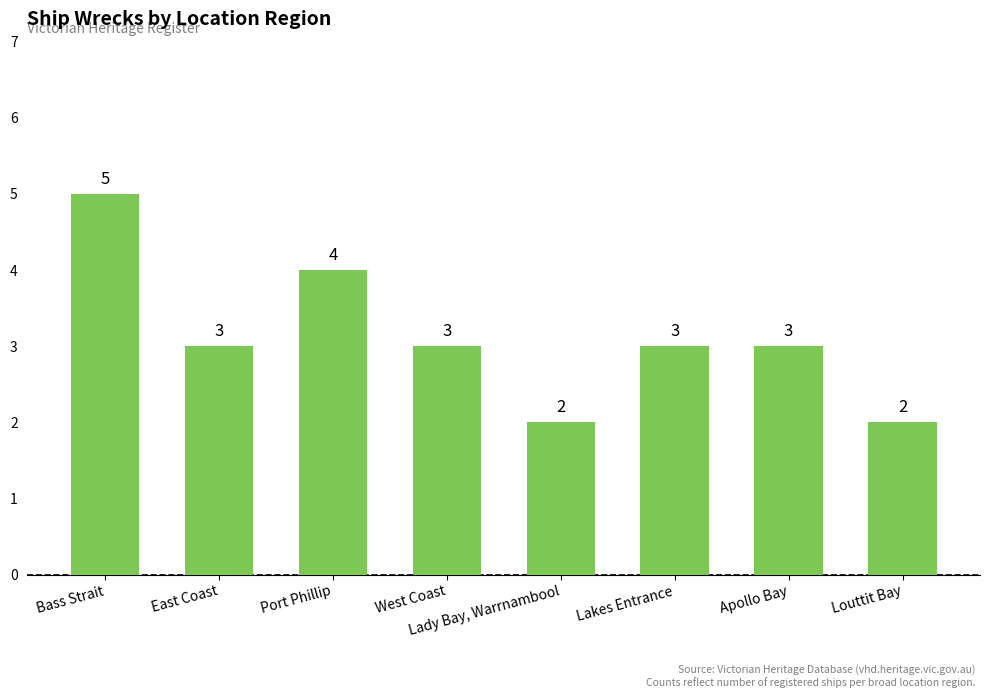

Reading left to right, extract all data points from this chart.

5	3	4	3	2	3	3	2